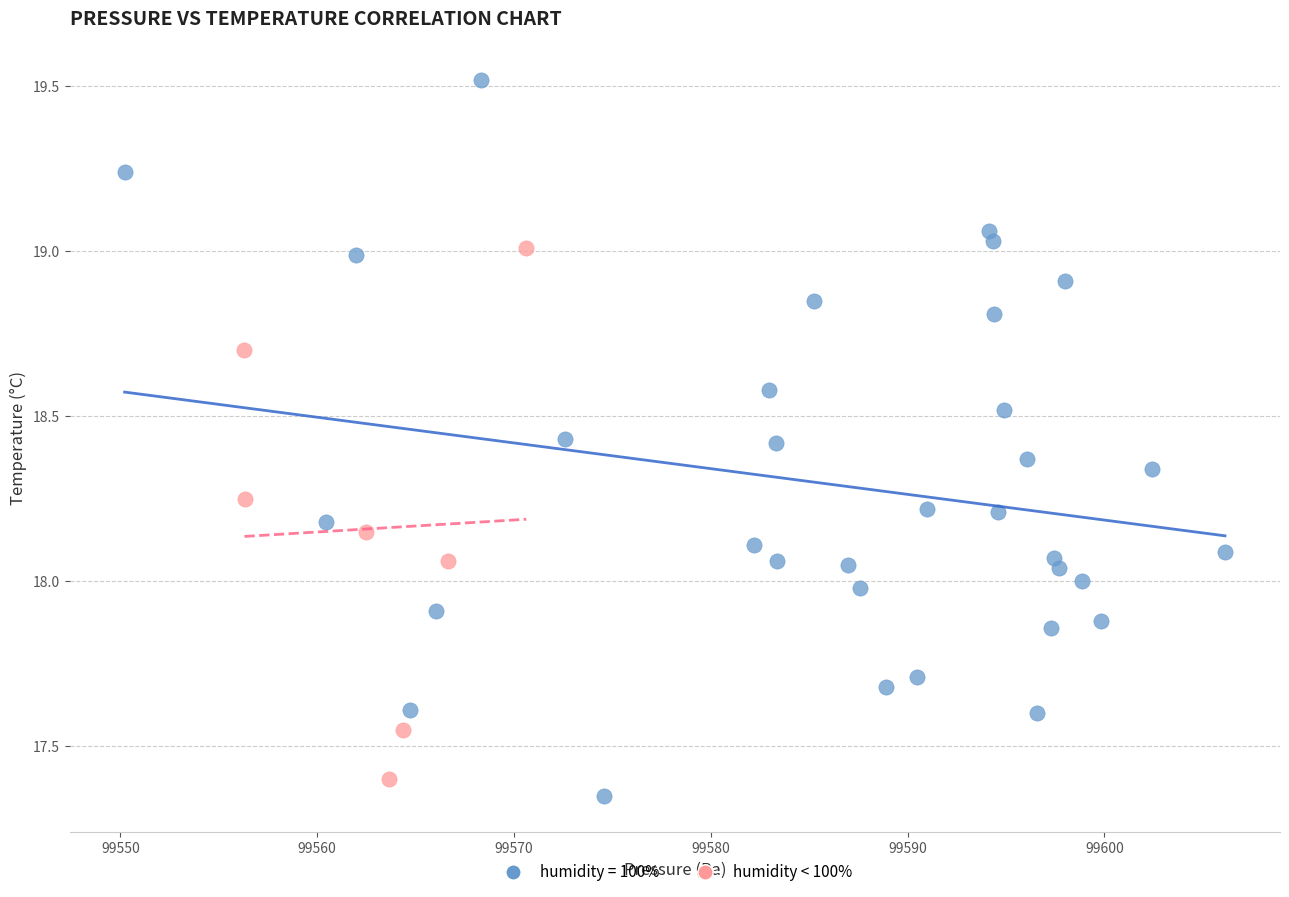

Which series reaches the maximum Y coordinate?

humidity = 100%